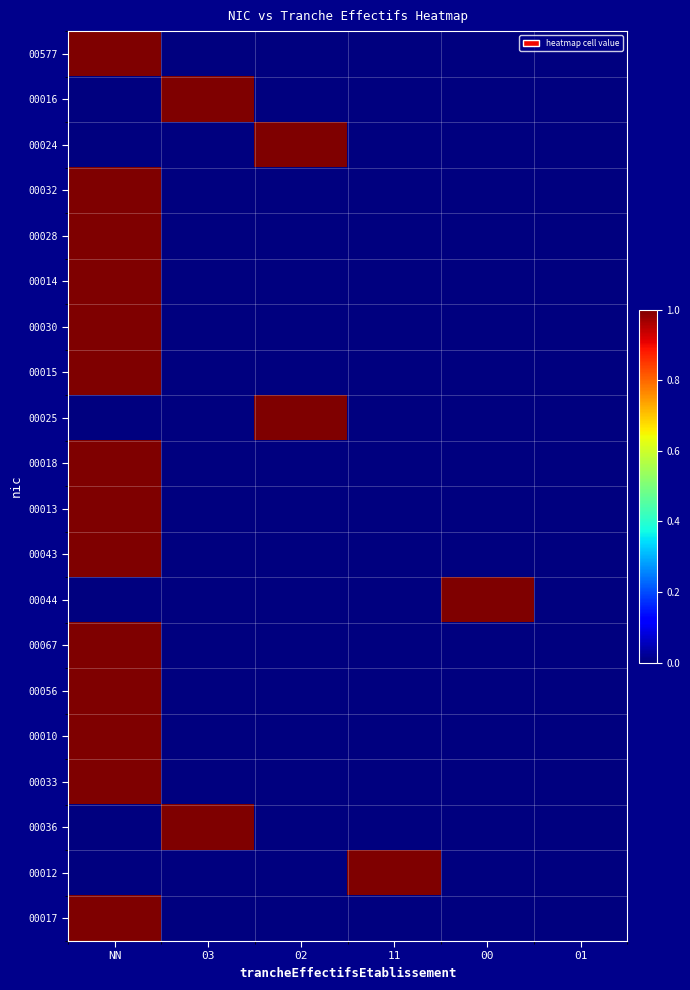

At how many categories does at least one series exceed 0?

5